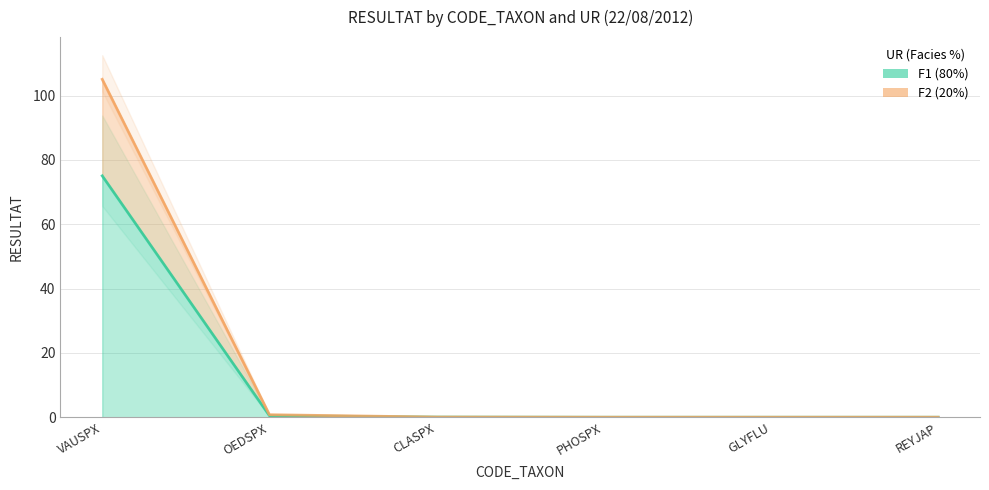

At which category does the chart reach its minimum across all series?

PHOSPX